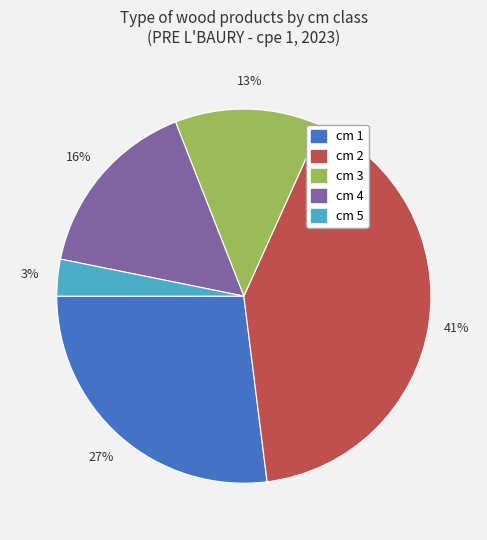

To the nearest percent, what is the average slice percentage?

20%